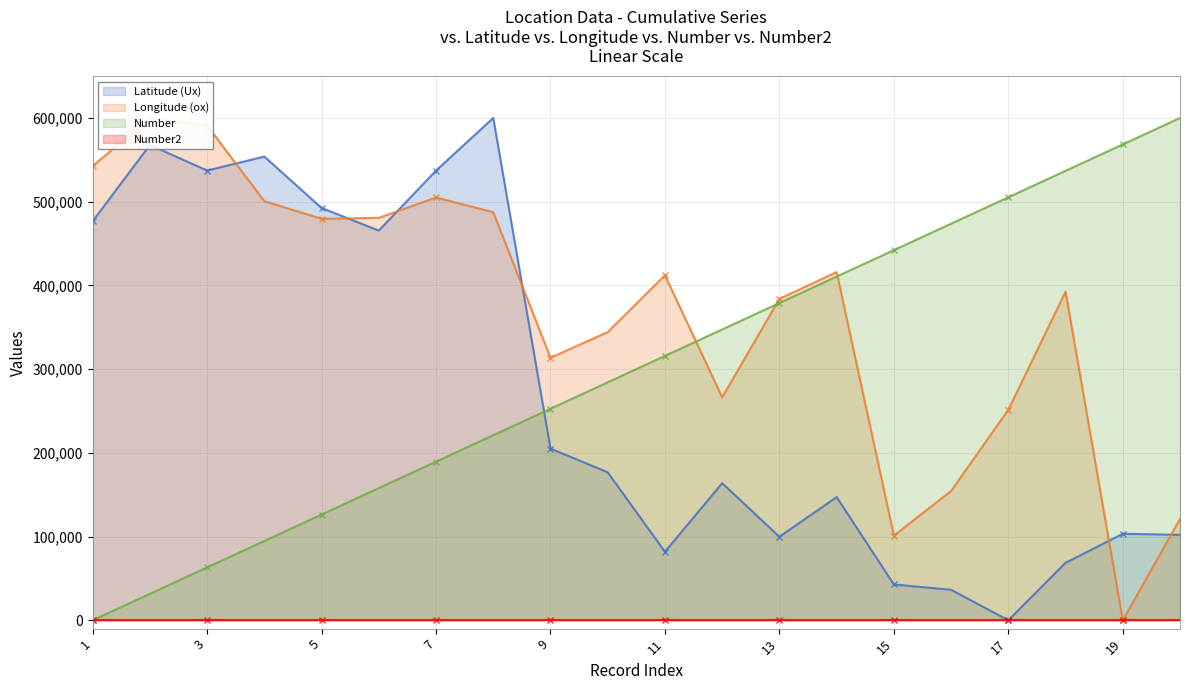

Between 4 and 5, which series saw the biggest shift?

Latitude (Ux)